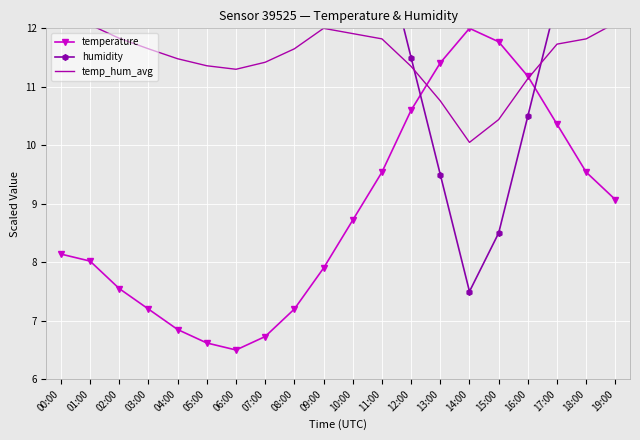

How many interior local valleys does the humidity series have?

1